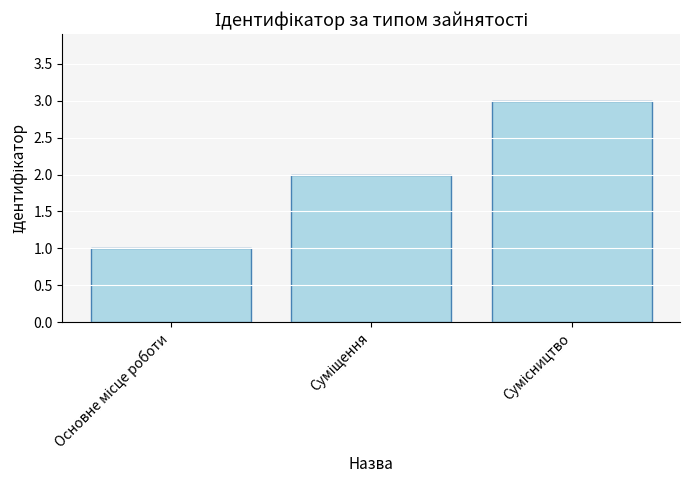

How many series are shown in this chart?

1